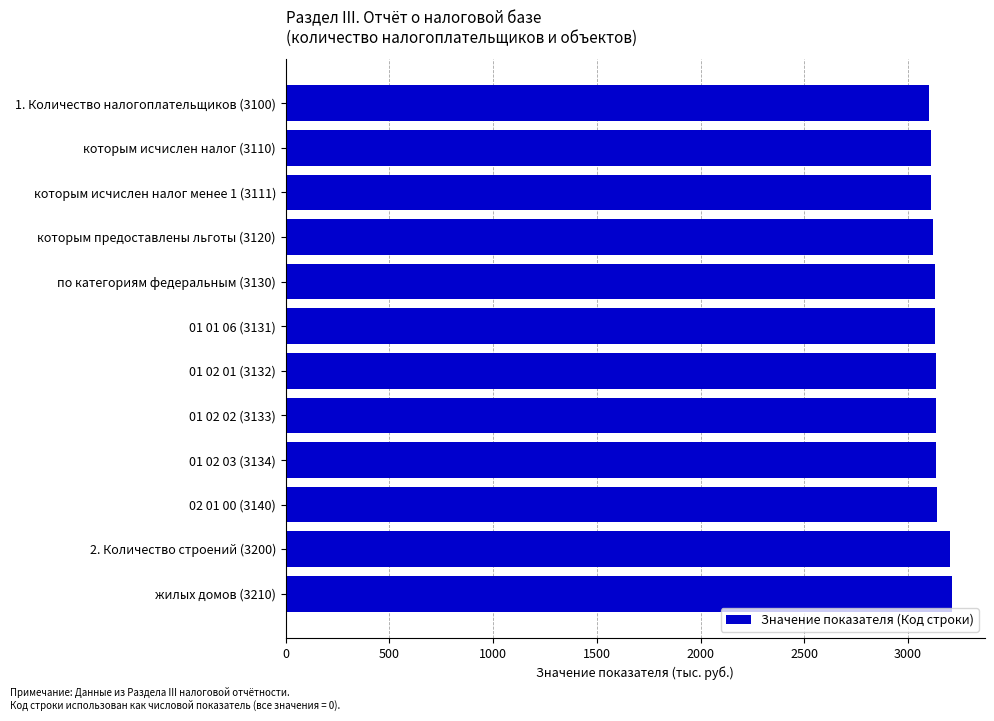

What is the label of the 11th bar from the top?

2. Количество строений (3200)